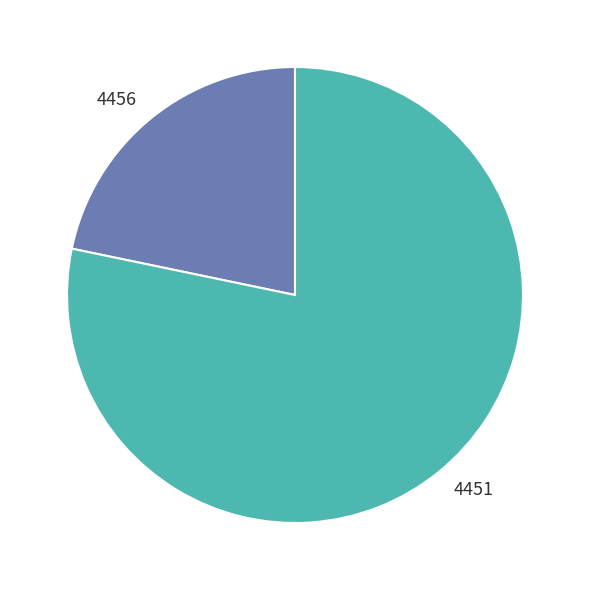

Is it true that 4451 is 78% of the pie?

True